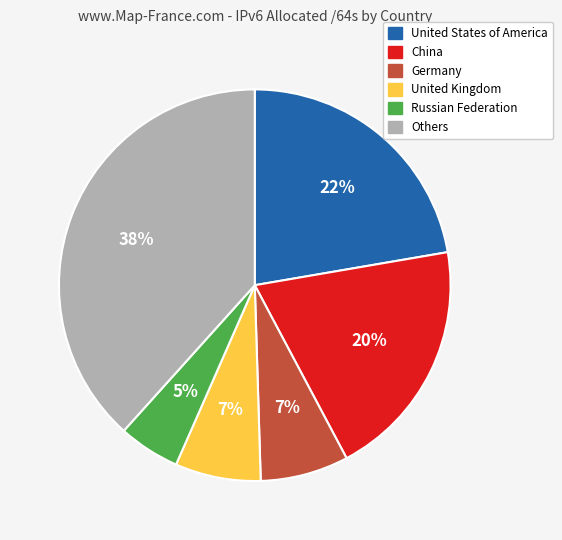

Does any single category account for the majority?

No